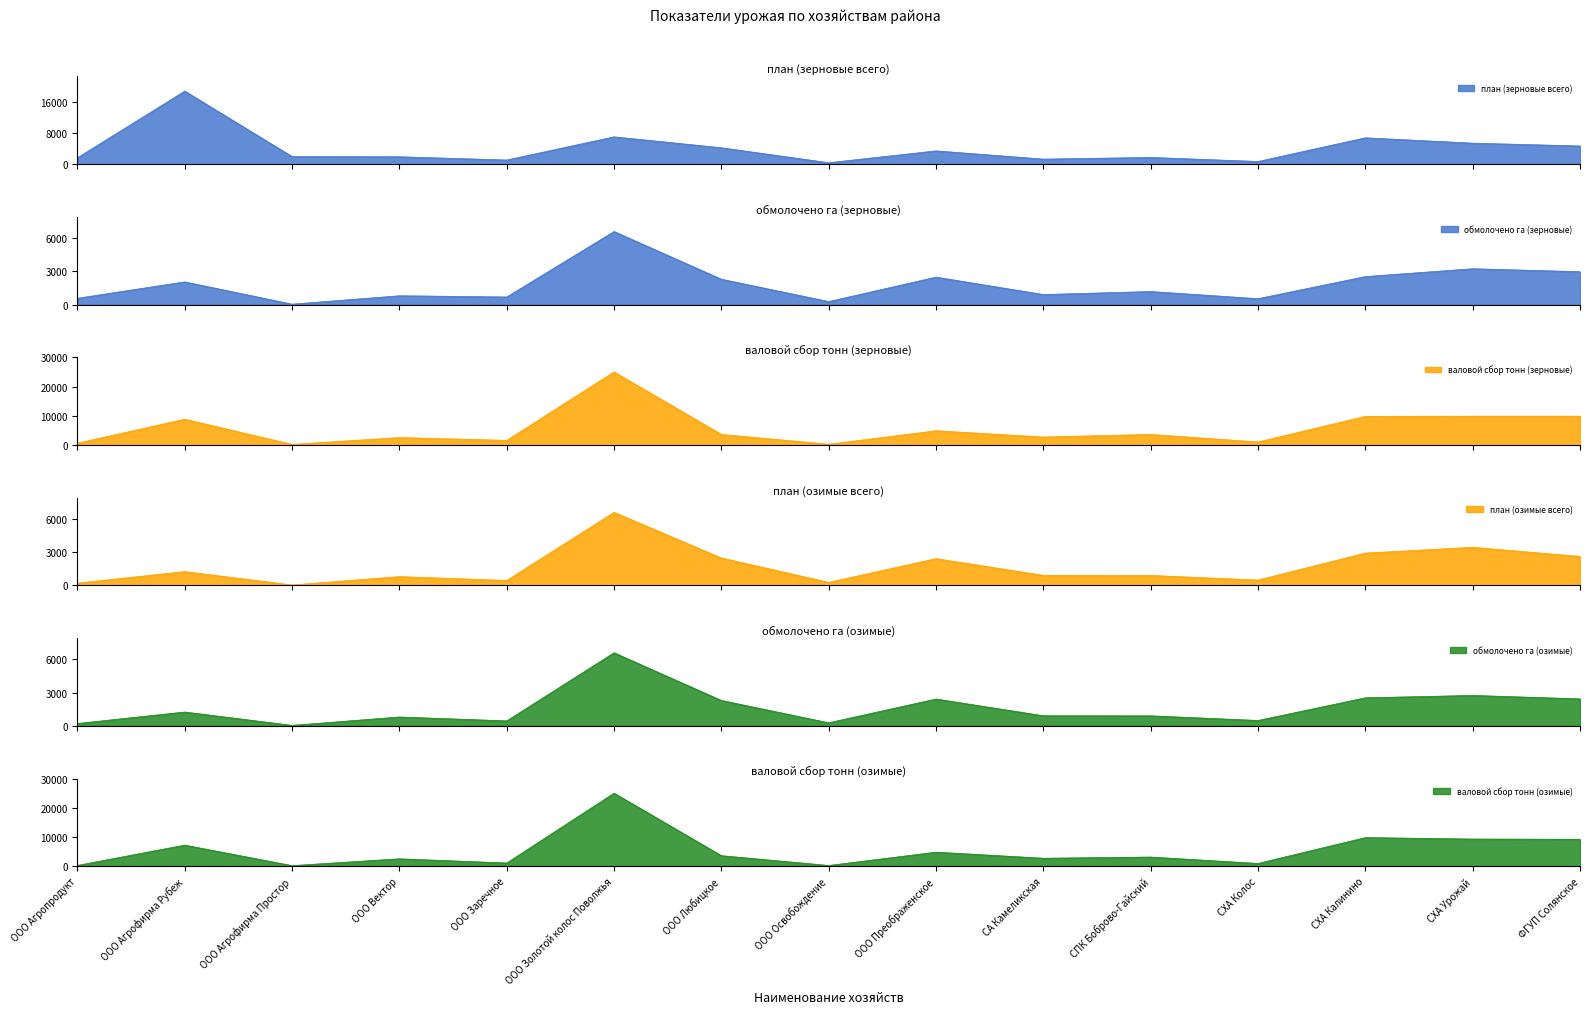

What is the difference between the highest and lowest values at ООО Любицкое?

1931